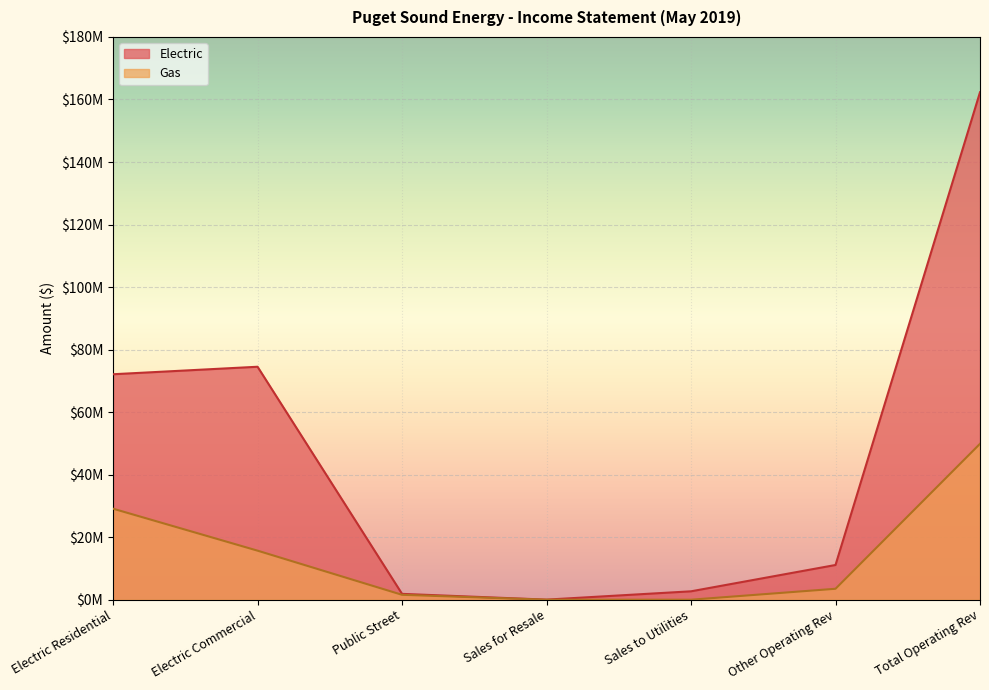

How many values in Gas are above zero?

5